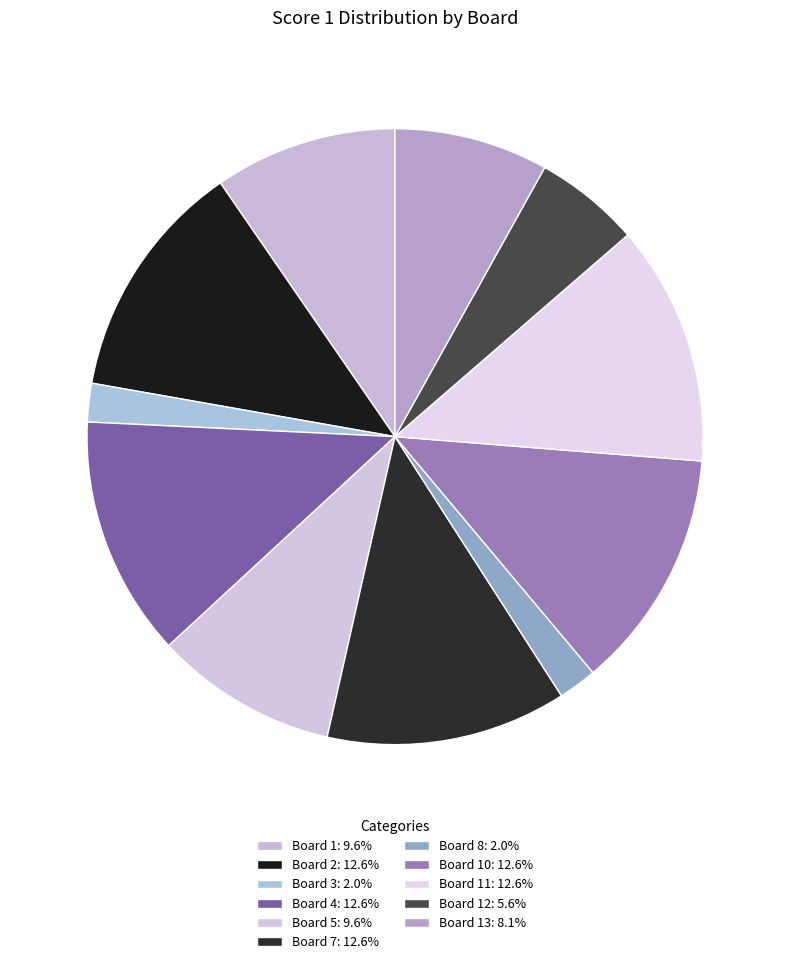

To the nearest percent, what is the difference between the largest and smallest slice percentages?

11%